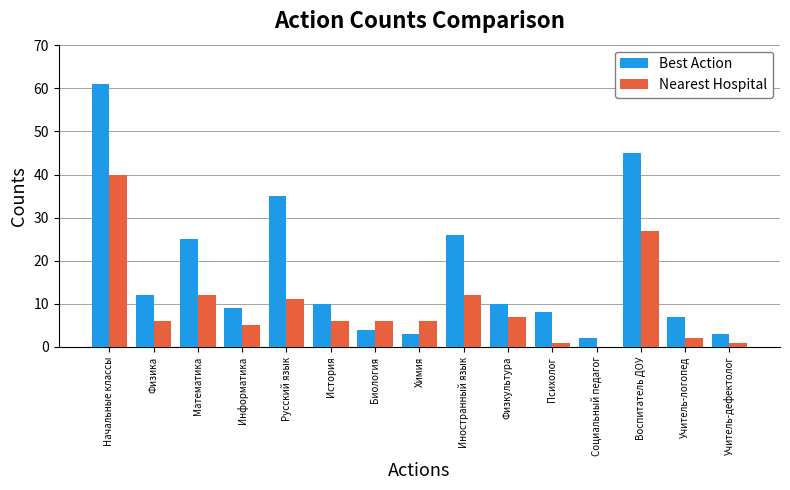

At which category is the sum across all series the highest?

Начальные классы